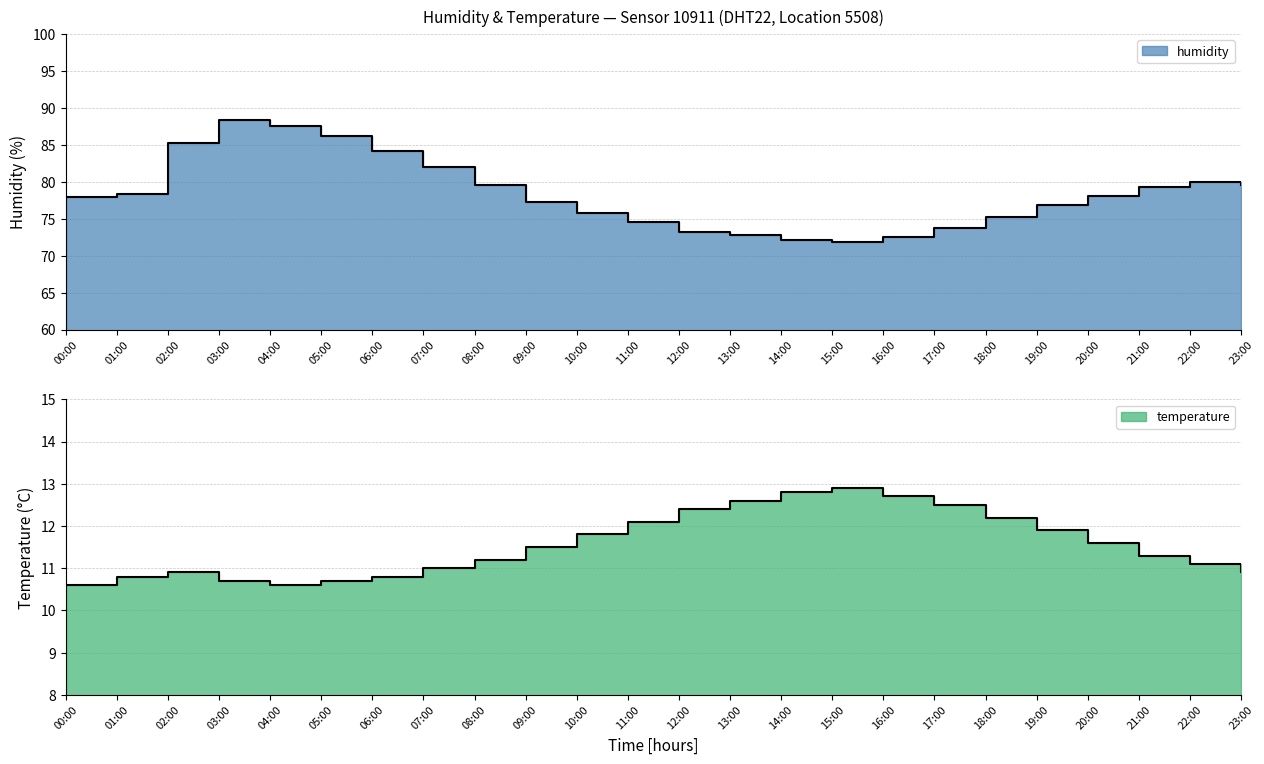

What are all the series names shown in the legend?

humidity, temperature